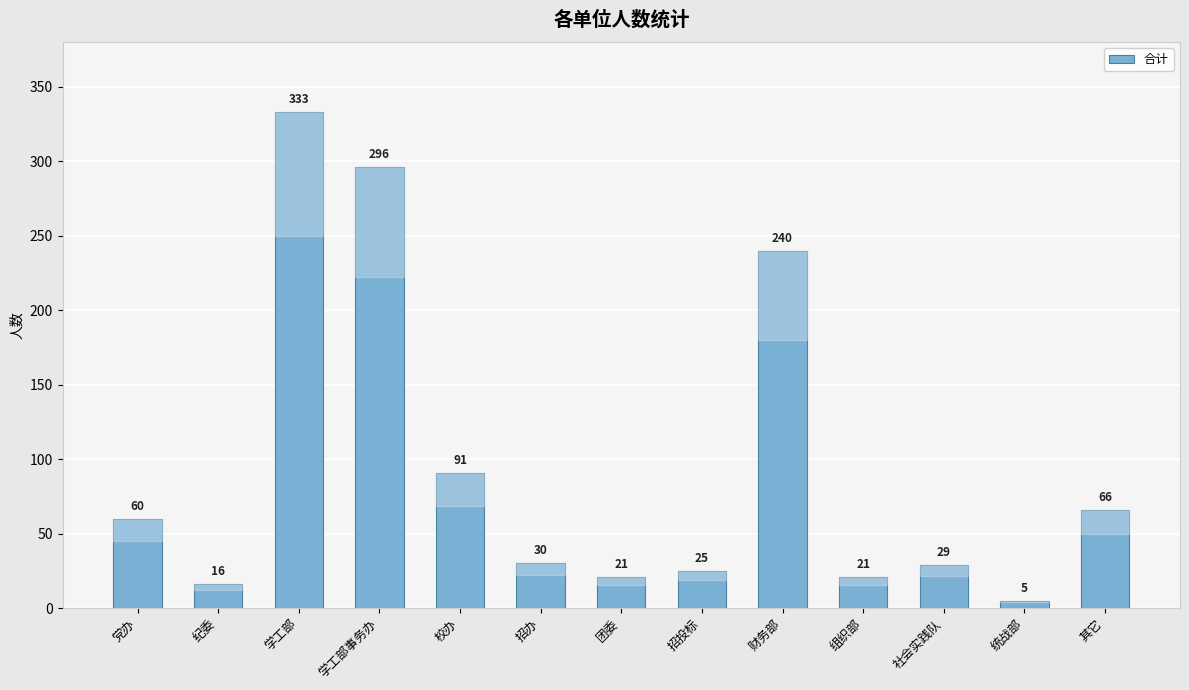

What is the difference between the values at 其它 and 纪委?

50